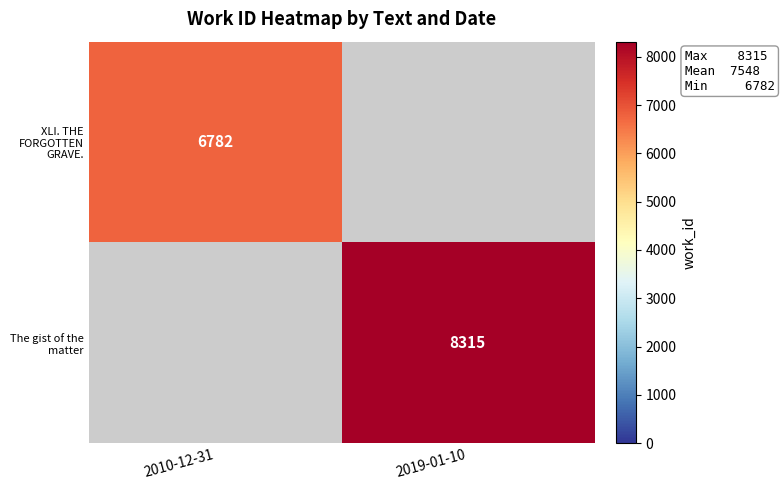

The value of The gist of the matter at 2019-01-10 is 12784.0. True or false?

False